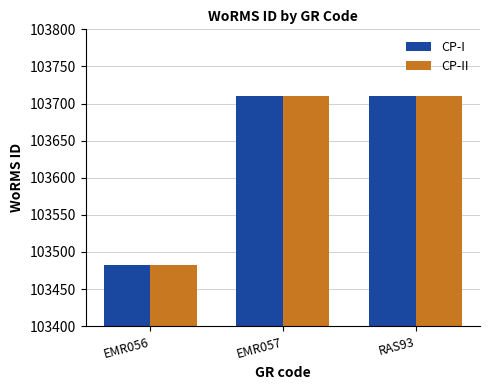

Which category has the lowest value across all series?

EMR056